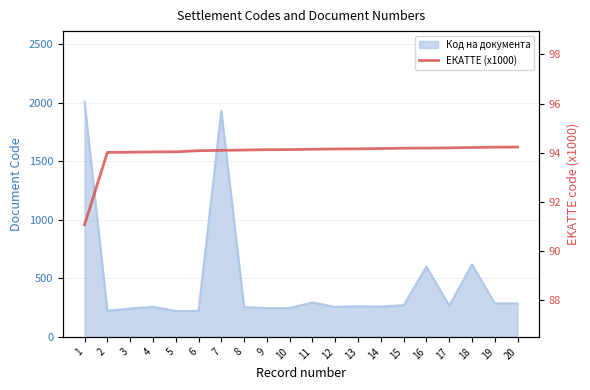

Reading right to left, what are all the values shown in this chart?

94.2	94.2	94.2	94.2	94.2	94.2	94.2	94.2	94.2	94.1	94.1	94.1	94.1	94.1	94.1	94.0	94.0	94.0	94.0	91.1